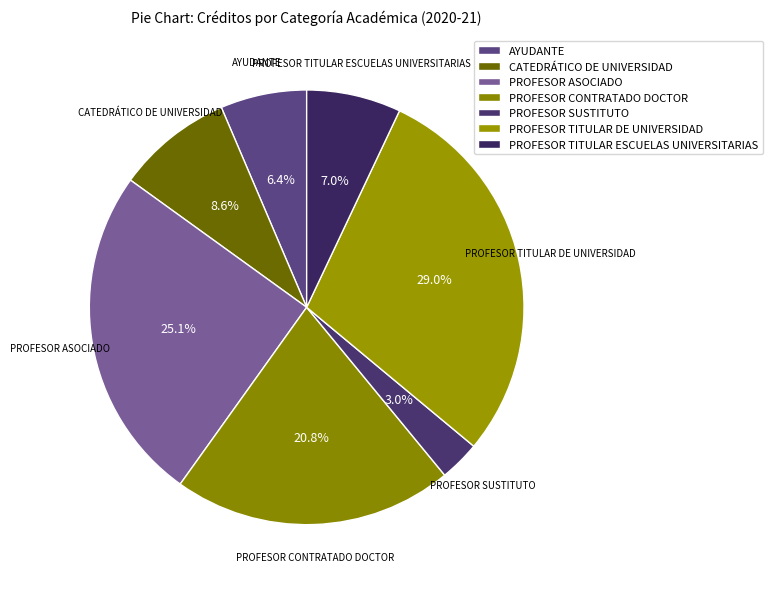

Which slice is the smallest?

PROFESOR SUSTITUTO